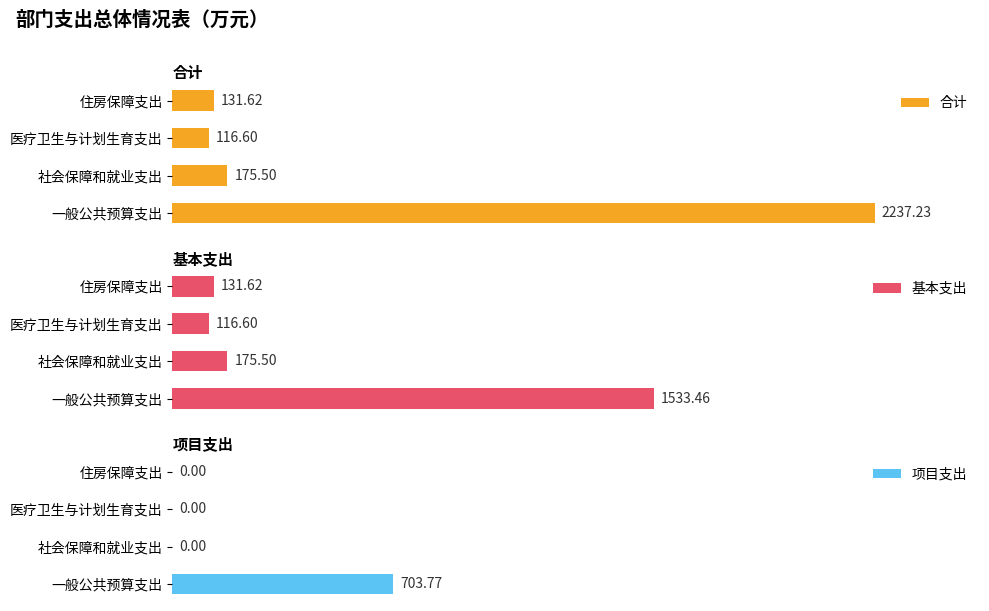

At which label does 合计 reach its minimum?

医疗卫生与计划生育支出